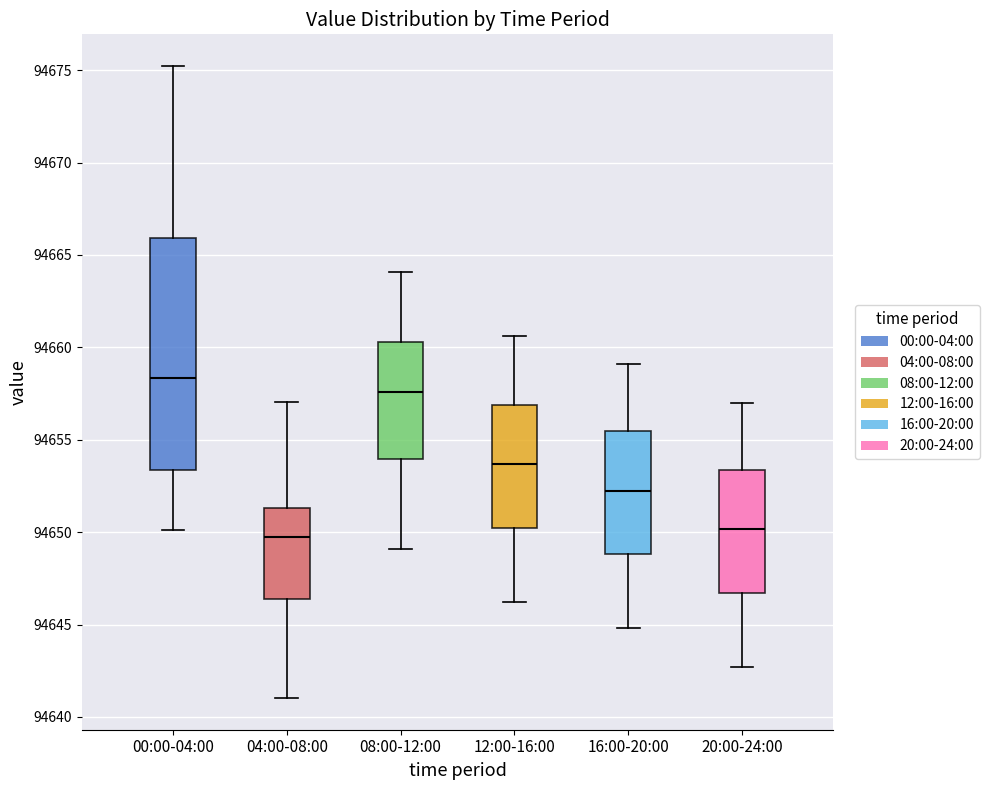

Reading left to right, transcribe this box plot: for each box, give where its median line is, the range the box spans, and where its two whiskers end, as read against the y-axis. The values are not printed on the chart, so give them approximately, as read against the axis.

00:00-04:00: median 94658.5, box 94653.5 to 94666.0, whiskers 94650.0 to 94675.0
04:00-08:00: median 94649.5, box 94646.5 to 94651.5, whiskers 94641.0 to 94657.0
08:00-12:00: median 94657.5, box 94654.0 to 94660.5, whiskers 94649.0 to 94664.0
12:00-16:00: median 94653.5, box 94650.0 to 94657.0, whiskers 94646.0 to 94660.5
16:00-20:00: median 94652.5, box 94649.0 to 94655.5, whiskers 94645.0 to 94659.0
20:00-24:00: median 94650.0, box 94646.5 to 94653.5, whiskers 94642.5 to 94657.0